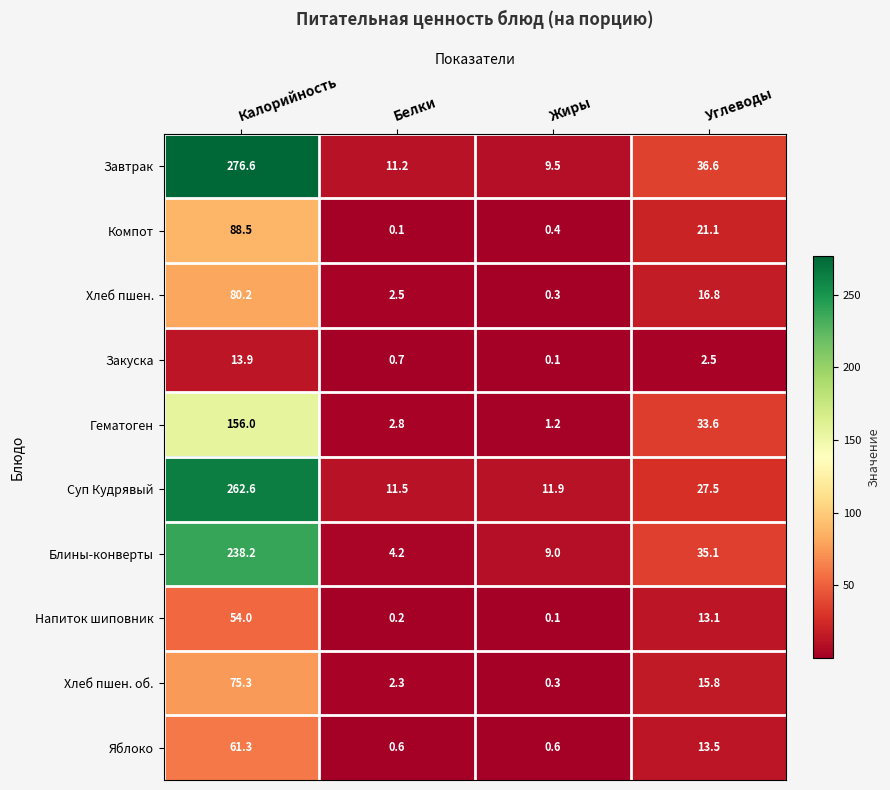

Rank the categories by Гематоген value from highest to lowest.

Калорийность, Углеводы, Белки, Жиры